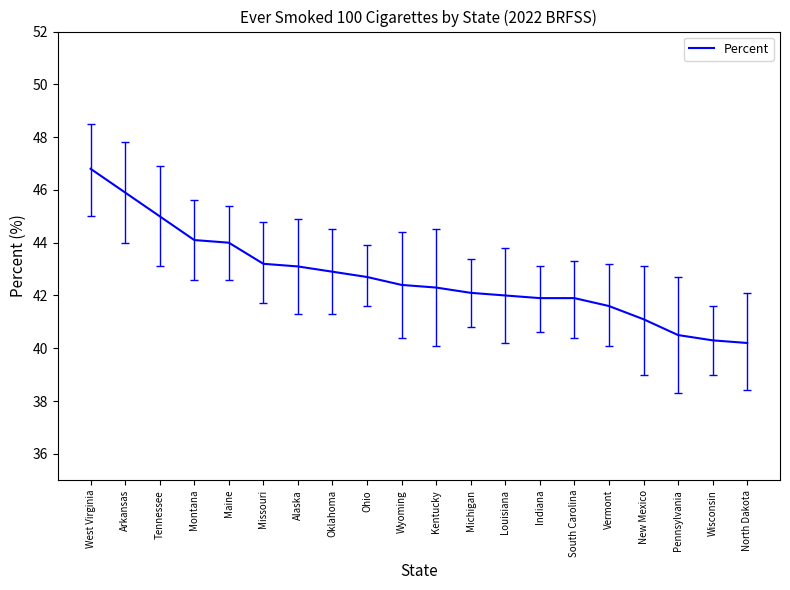

What is the ratio of the value at Michigan to the value at Vermont?

1.0